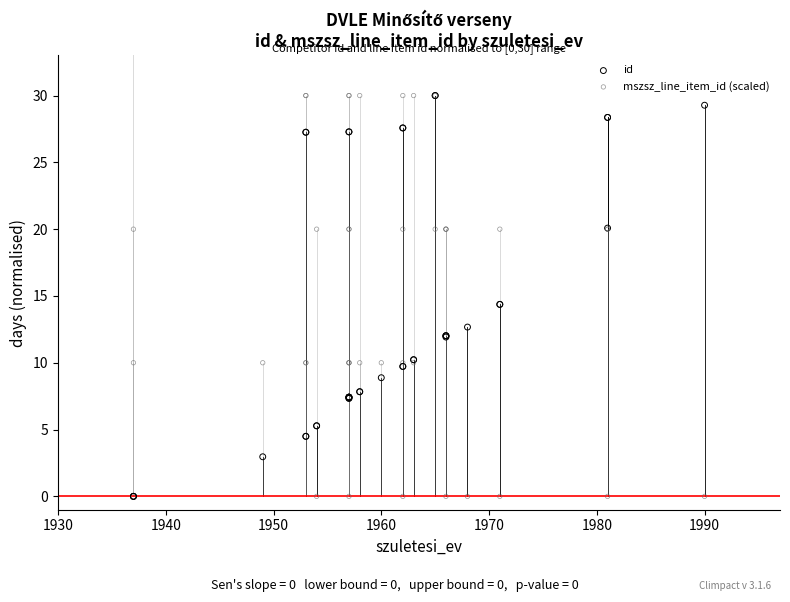

Is the value of mszsz_line_item_id (scaled) at 21 greater than the value of id at 15?

Yes